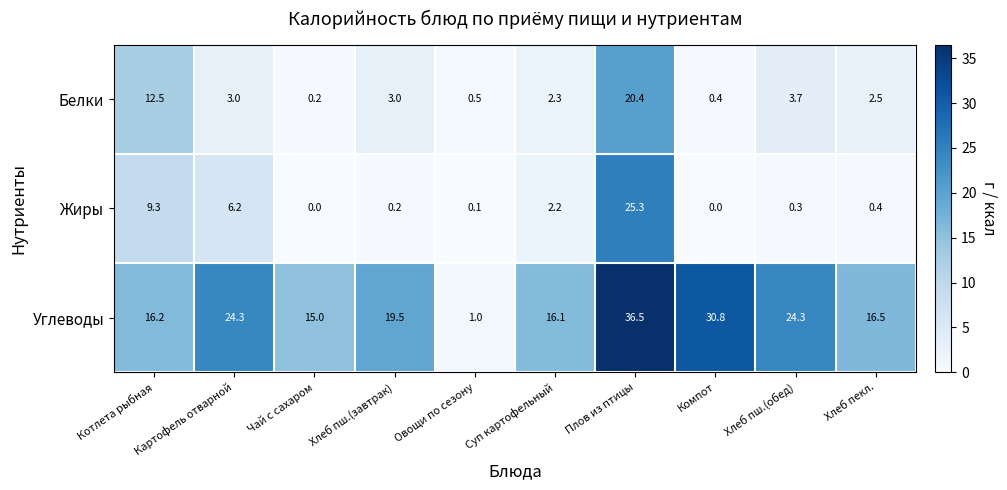

What is the sum of the Жиры values at Котлета рыбная and Компот?

9.3